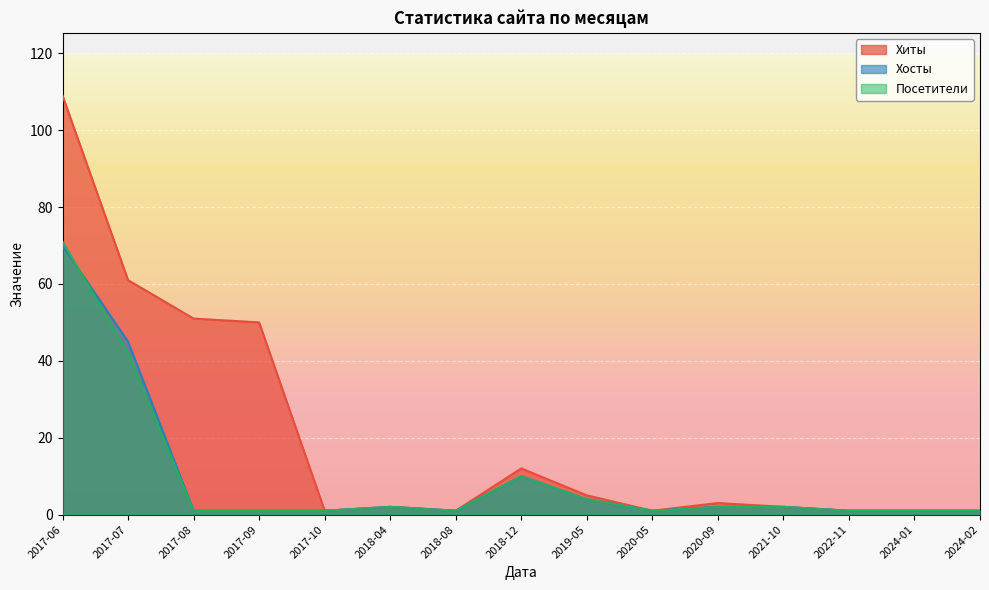

What is the label of the 8th point from the right?

2018-12